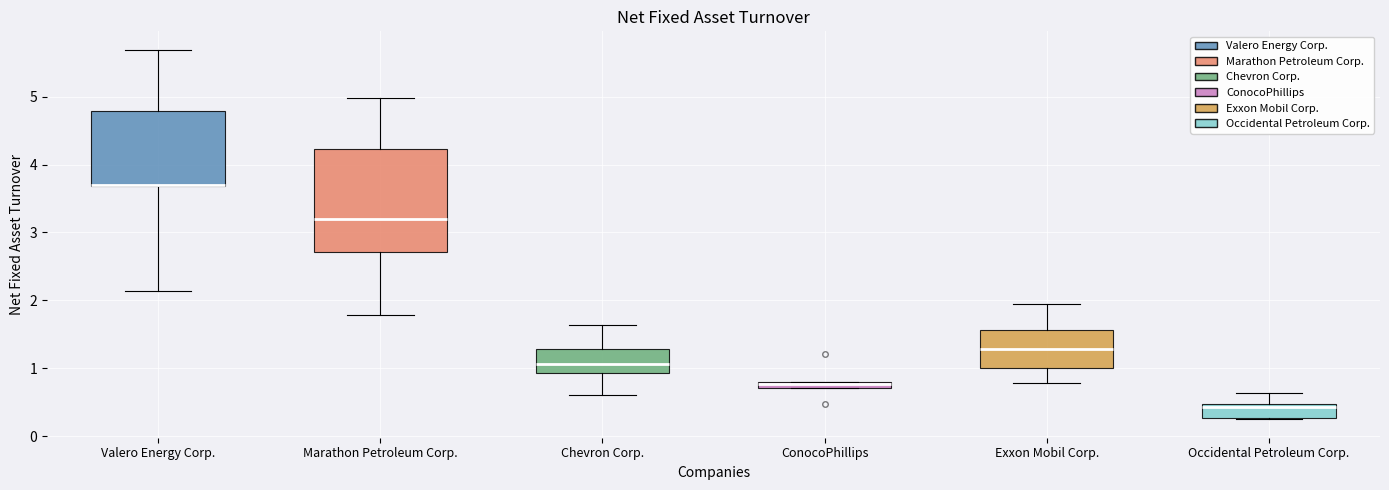

Where is the upper edge of the box for ConocoPhillips on the y-axis? The values are not printed on the chart, so give them approximately, as read against the axis.

0.8